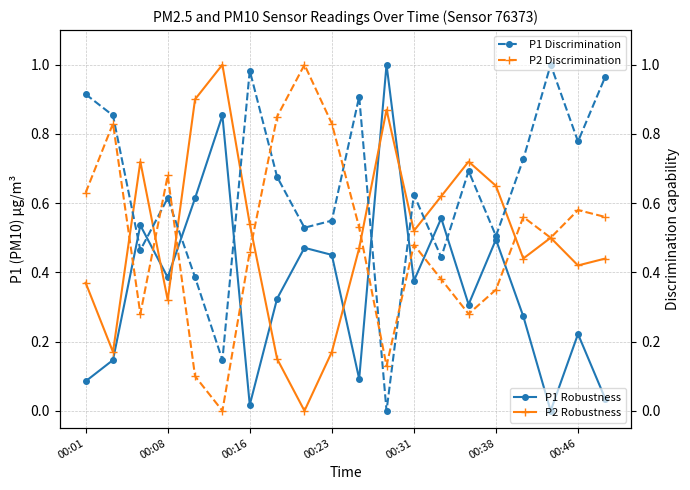

Reading right to left, list all the values displayed in this chart.

P1 Robustness: 0.0	0.2	0.0	0.3	0.5	0.3	0.6	0.4	1.0	0.1	0.5	0.5	0.3	0.0	0.9	0.6	0.4	0.5	0.1	0.1
P2 Robustness: 0.4	0.4	0.5	0.4	0.6	0.7	0.6	0.5	0.9	0.5	0.2	0.0	0.1	0.5	1.0	0.9	0.3	0.7	0.2	0.4
P1 Discrimination: 1.0	0.8	1.0	0.7	0.5	0.7	0.4	0.6	0.0	0.9	0.5	0.5	0.7	1.0	0.1	0.4	0.6	0.5	0.9	0.9
P2 Discrimination: 0.6	0.6	0.5	0.6	0.4	0.3	0.4	0.5	0.1	0.5	0.8	1.0	0.9	0.5	0.0	0.1	0.7	0.3	0.8	0.6